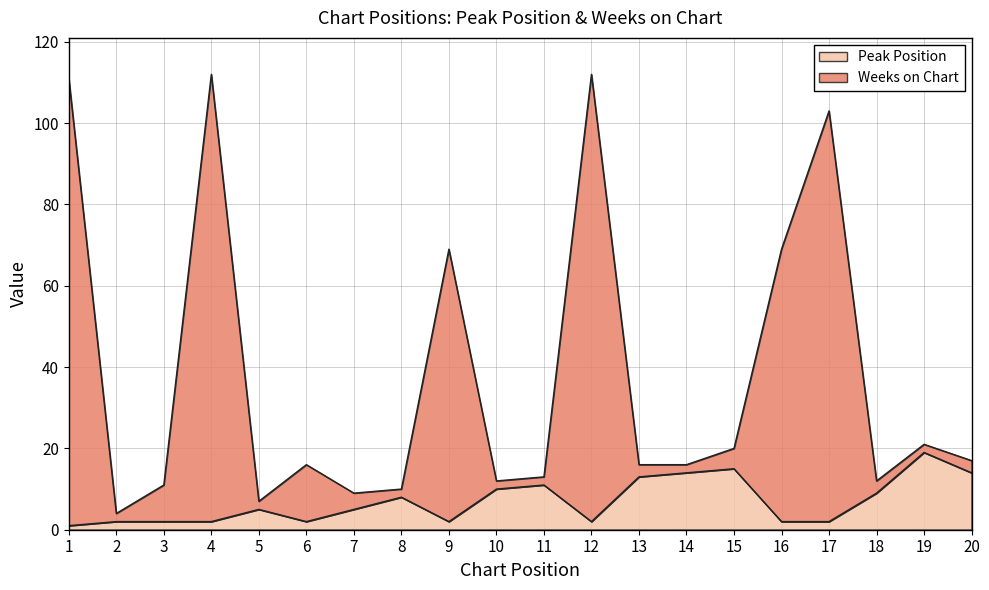

What is the spread (max minus min) of values at 4?

110